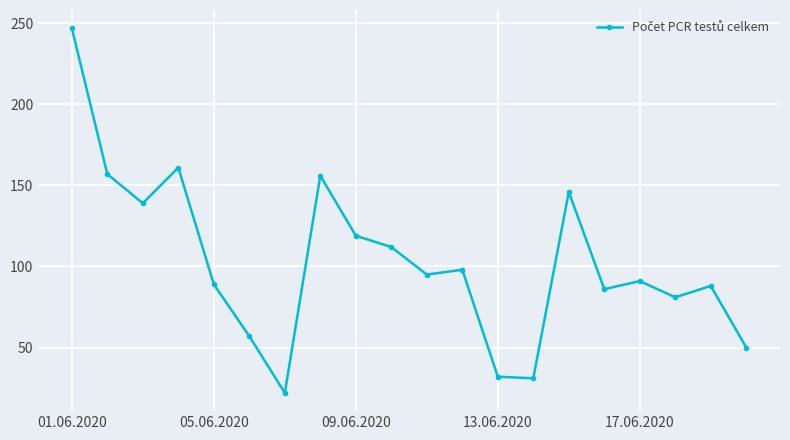

What is the value of the 11th point from the left?

95